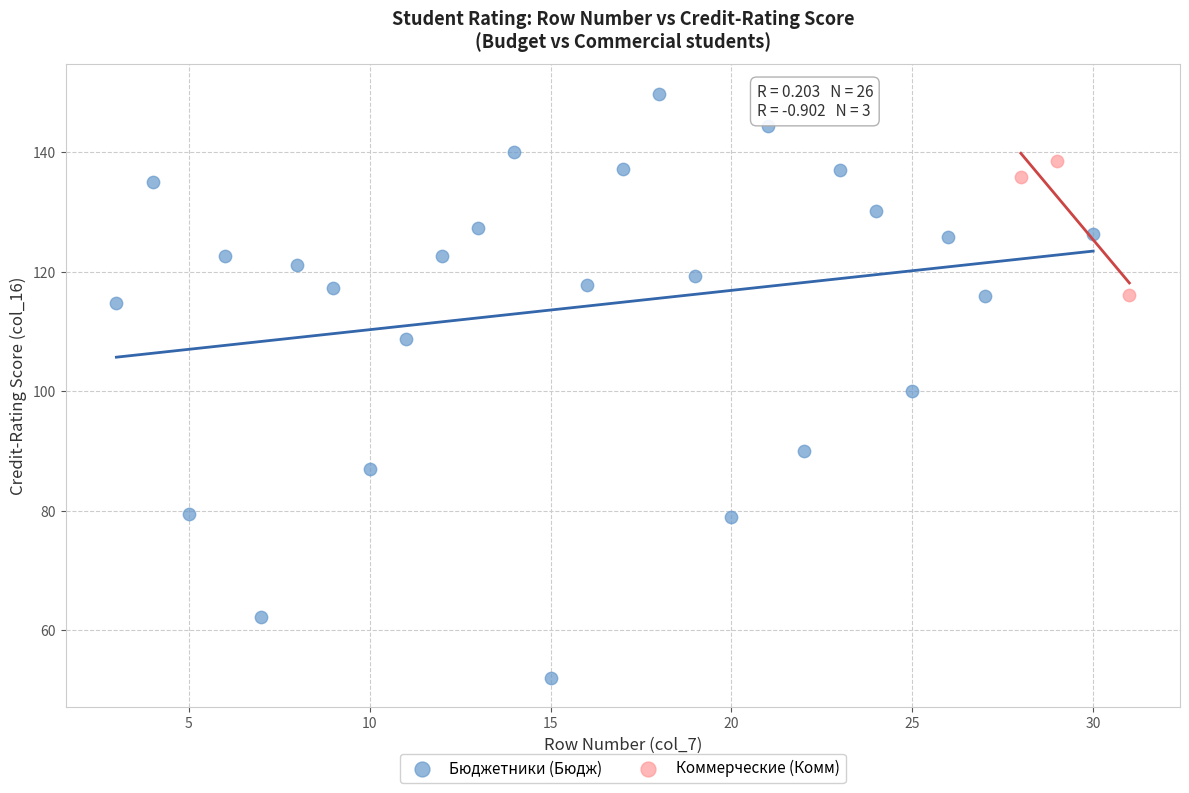

Which series reaches the maximum Y coordinate?

Бюджетники (Бюдж)